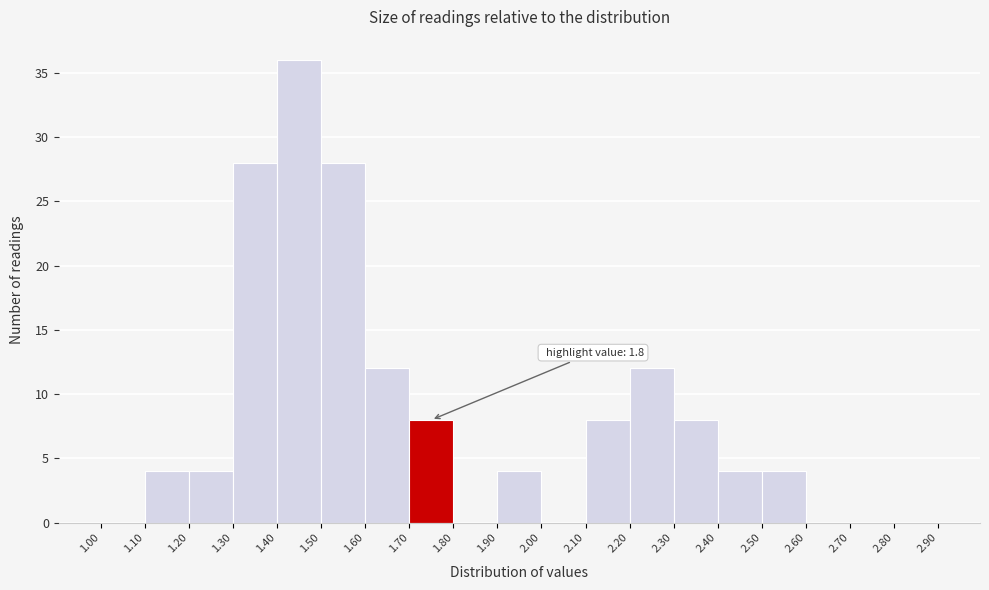

Which range on the x-axis has the tallest bar?

1.40 to 1.50